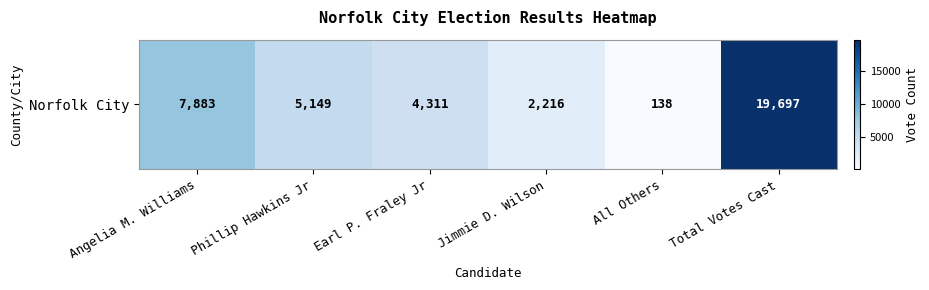

What is the difference between the maximum and minimum values?

19559